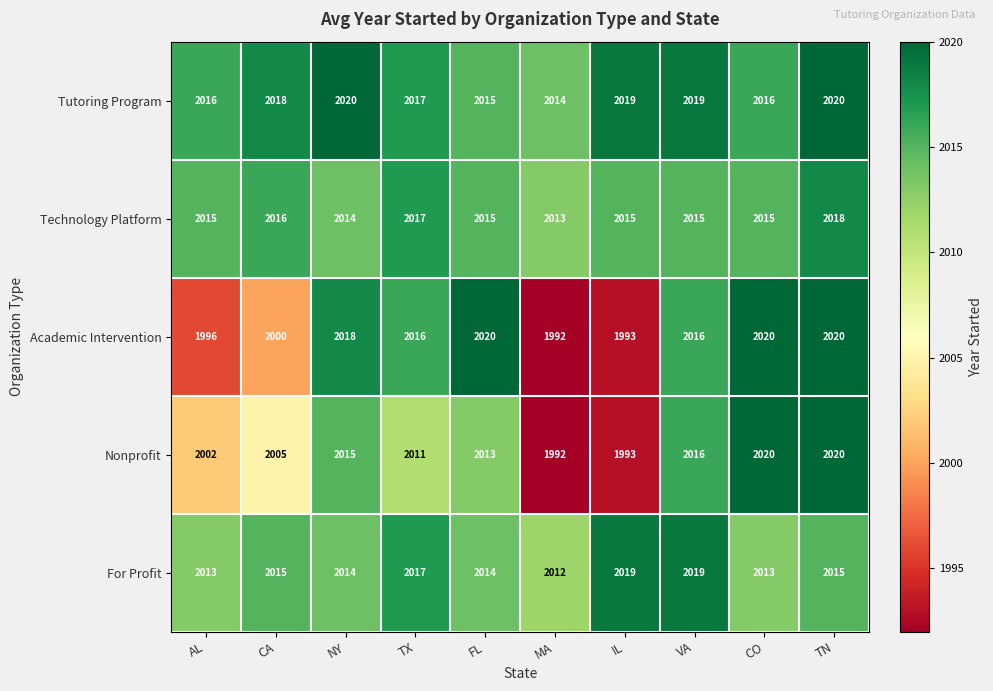

Where is Tutoring Program nearest to the value 2017?

TX